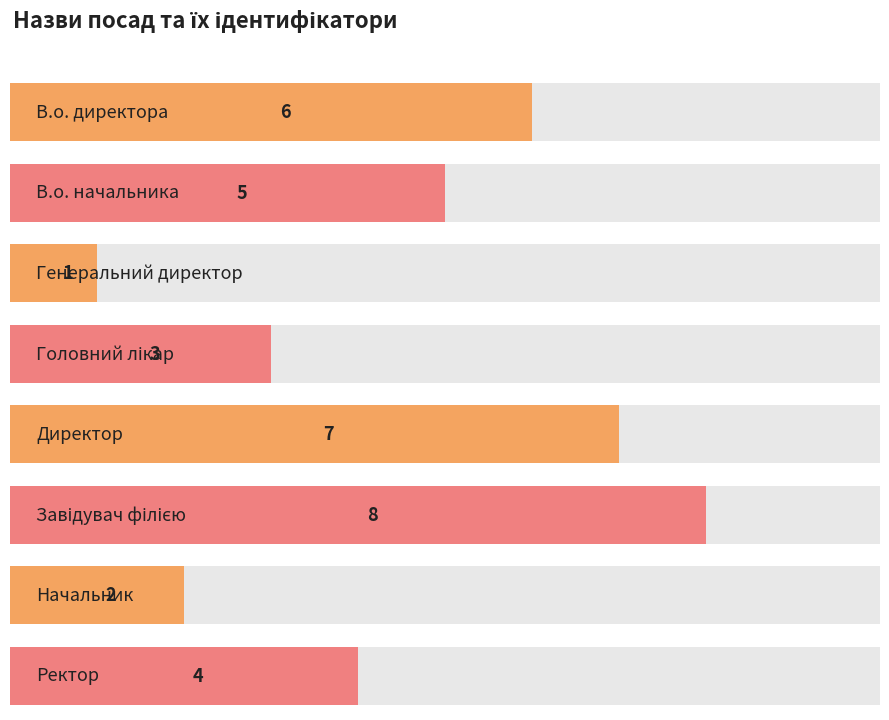

Where is the data nearest to the value 4?

Ректор